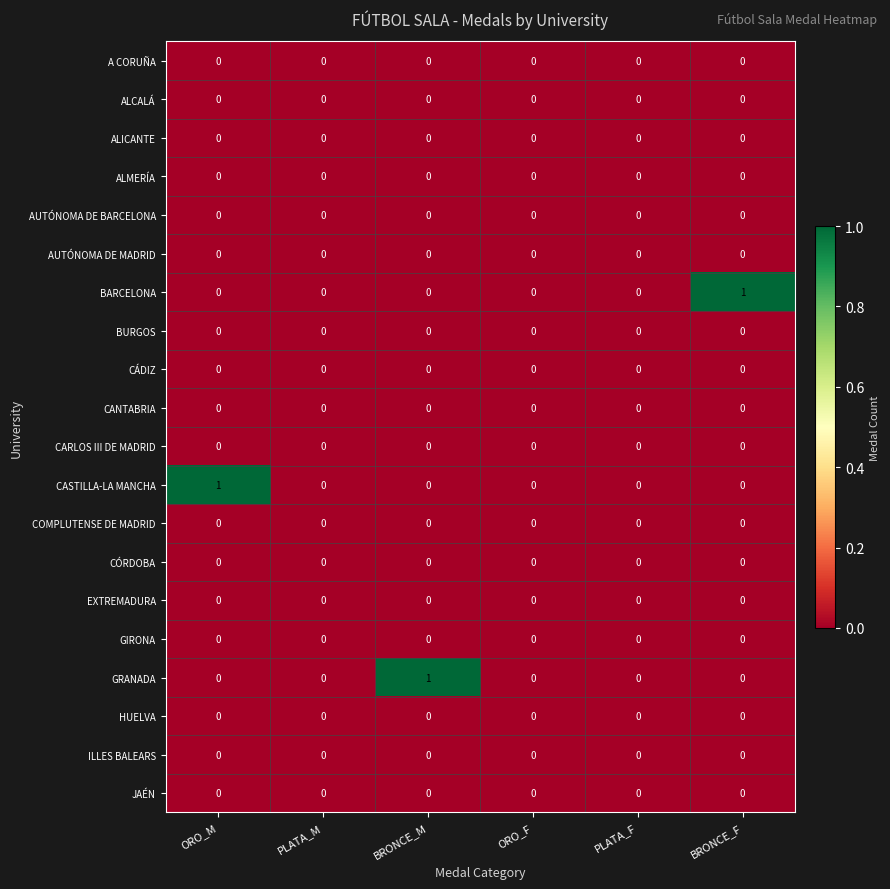

The value of AUTÓNOMA DE MADRID at BRONCE_F is 0. True or false?

True